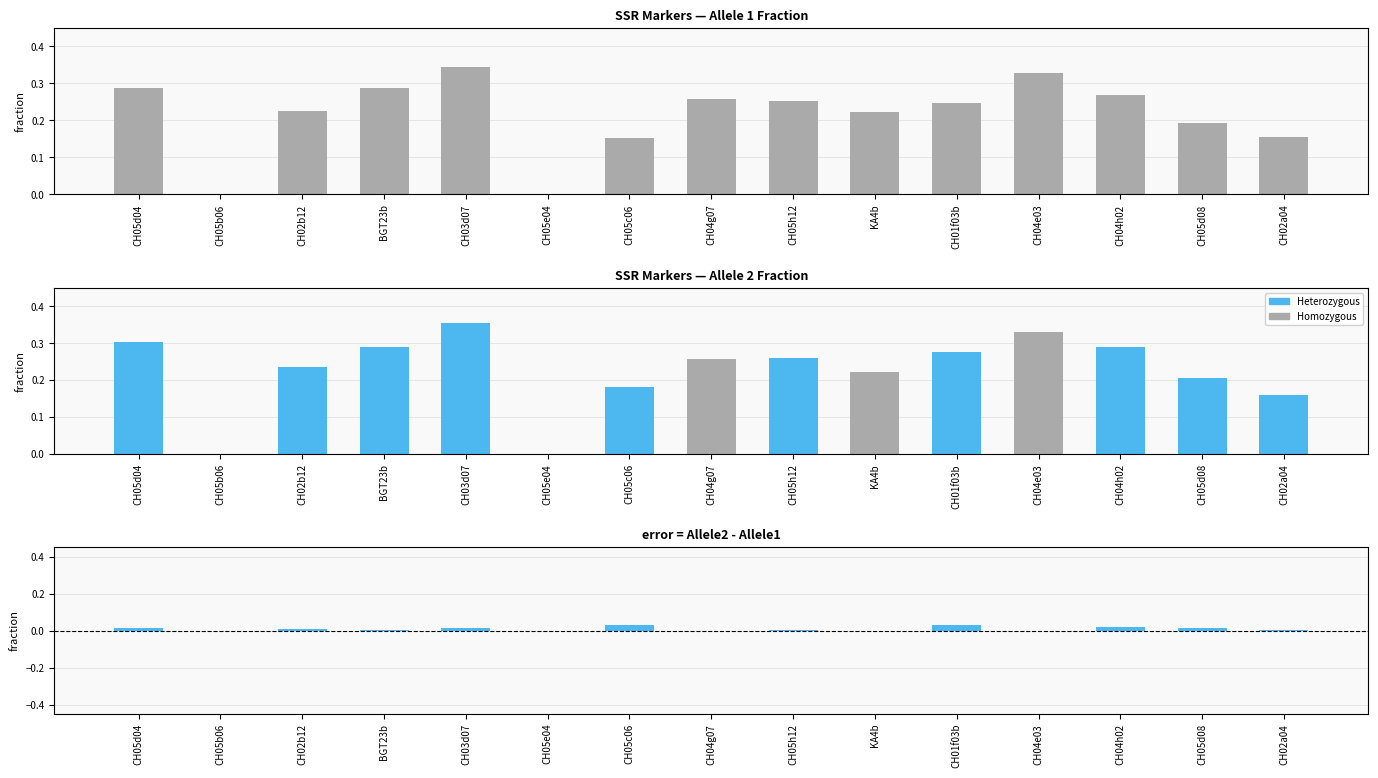

How many bars are there in total?

45